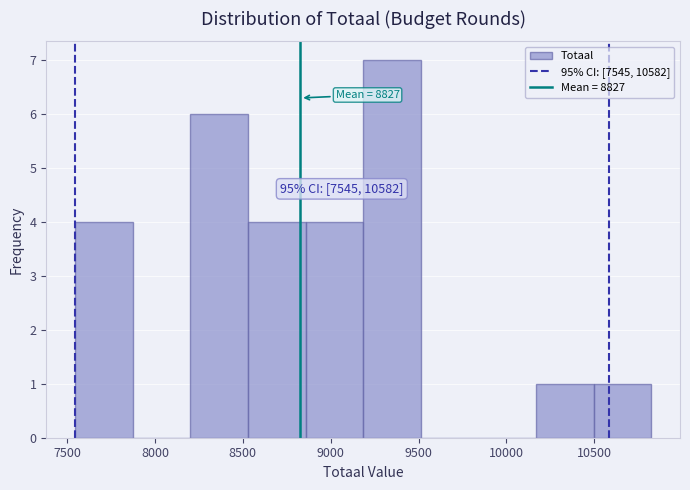

Over which range of the x-axis is the bar tallest?

9200 to 9500